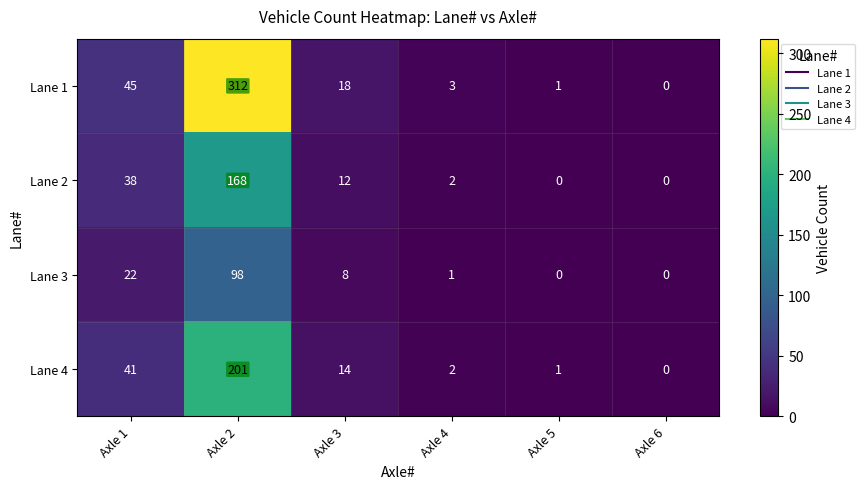

What is the difference between the second highest and second lowest values in the Lane 3 series?

22